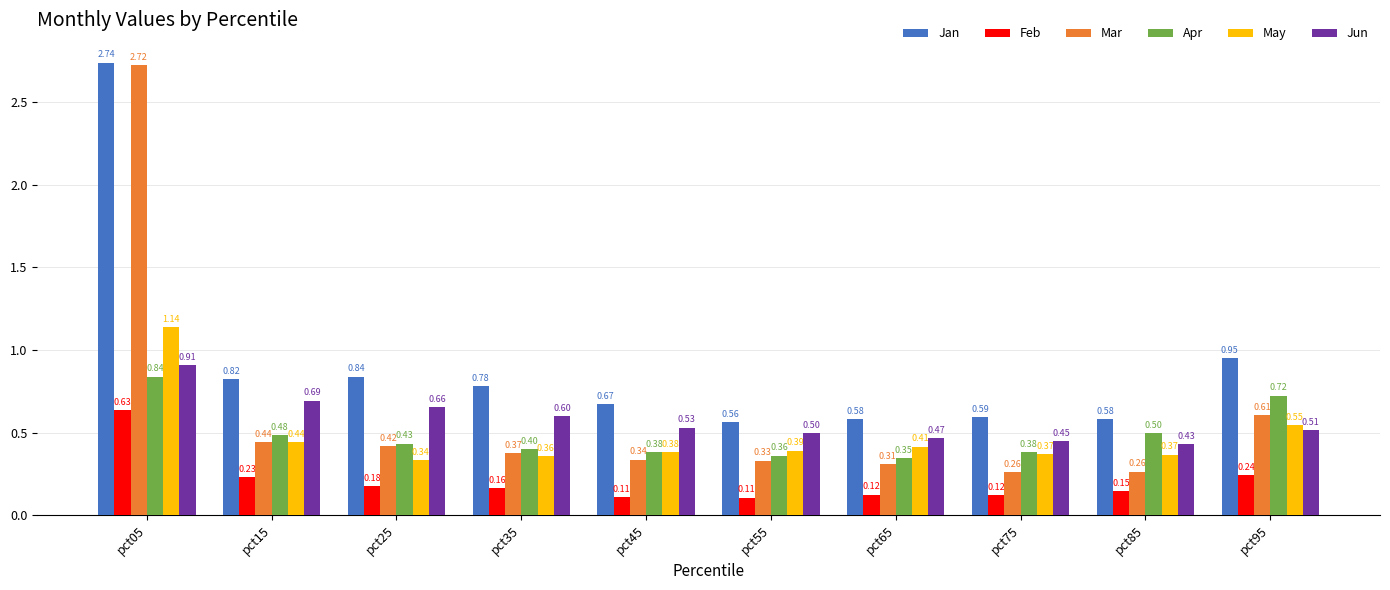

What is the difference between the maximum and second lowest values in the Jan series?

2.2